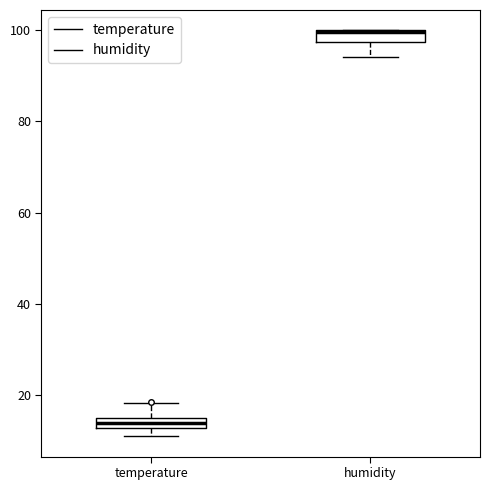

Where does the median line of the box for temperature sit on the y-axis? The values are not printed on the chart, so give them approximately, as read against the axis.

14